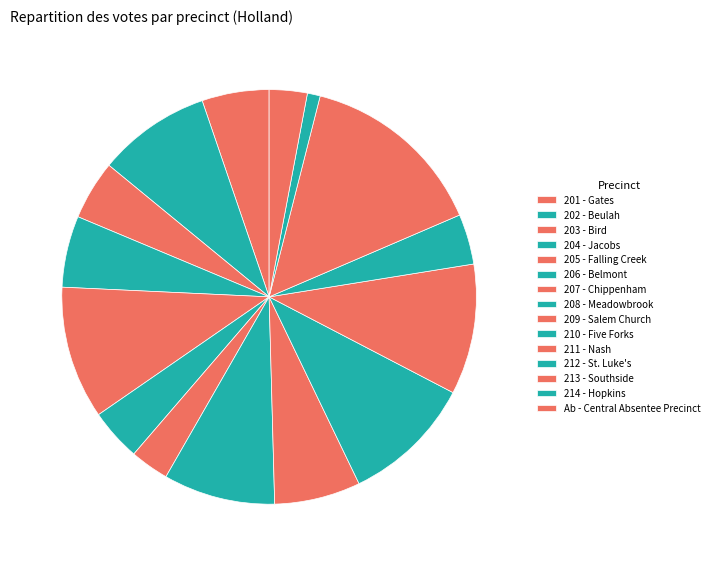

Is it true that Ab - Central Absentee Precinct is 9% of the pie?

False